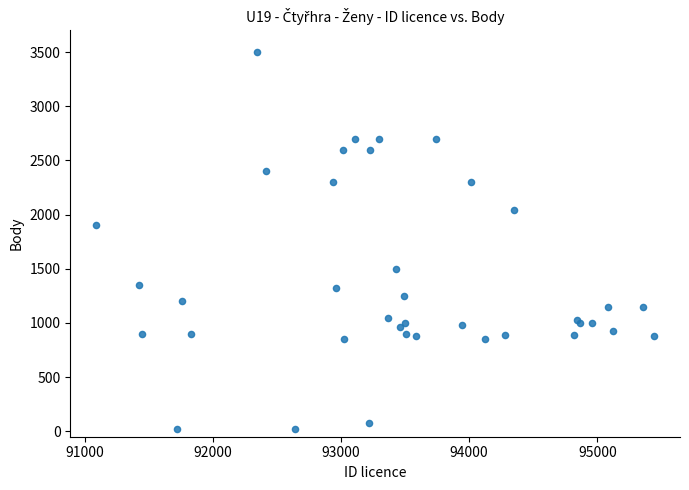

What Y value in the scatter plot is closest to 1760?

1900